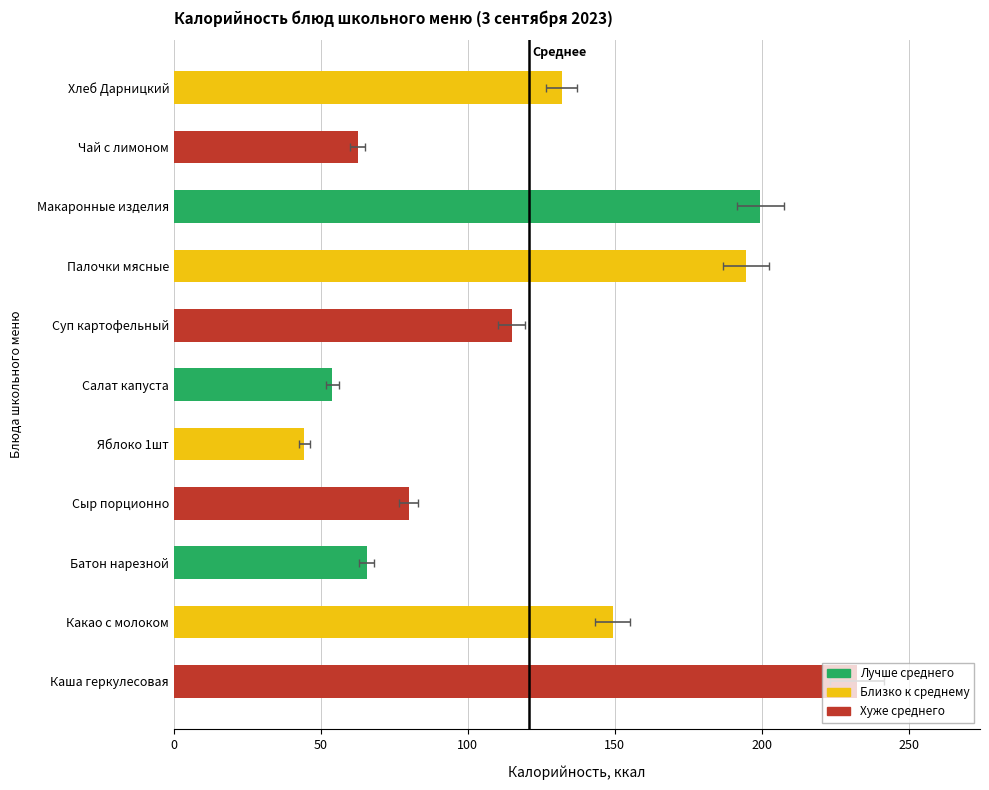

What is the sum of all values?

1328.7